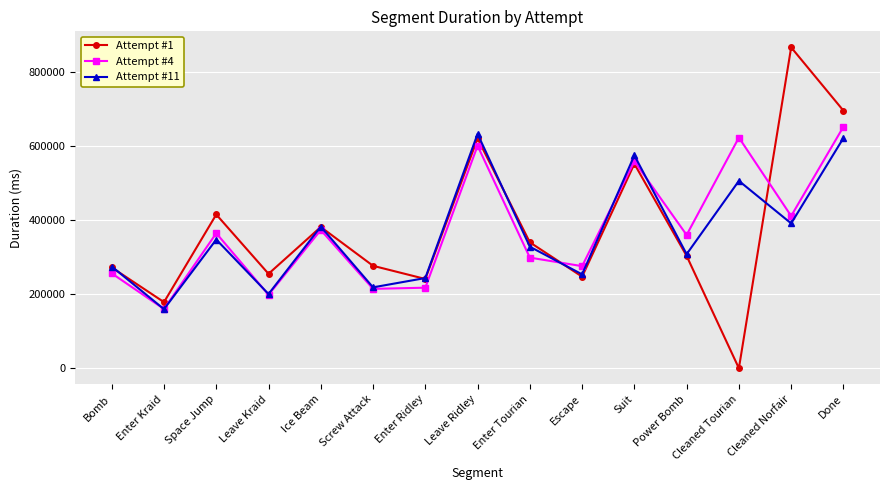

After their last crossing, which series has the higher values: Attempt #11 or Attempt #1?

Attempt #1